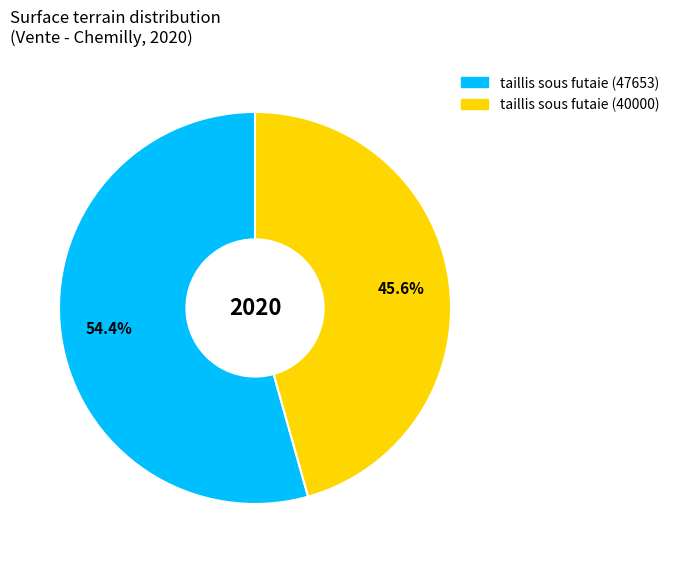

What percentage is the taillis sous futaie (40000) slice, to the nearest percent?

46%